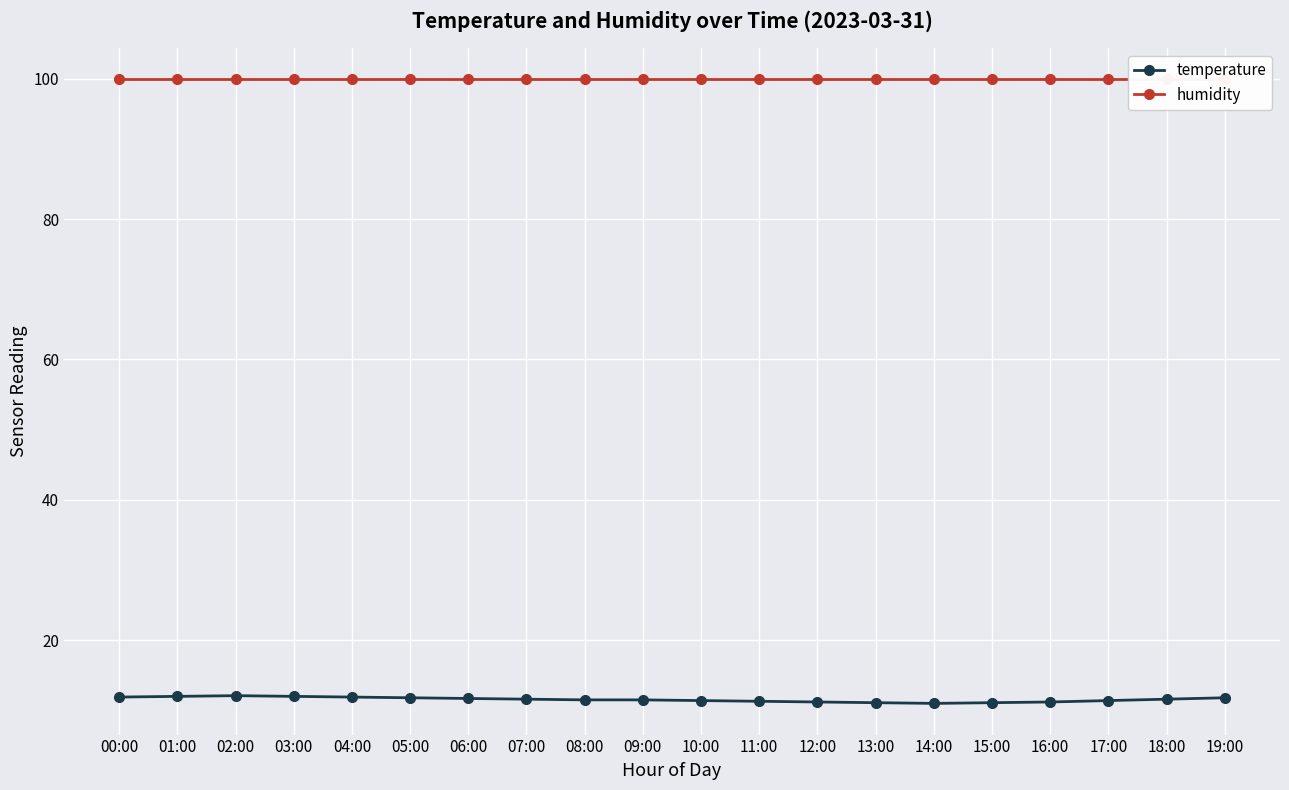

What position from the left is 05:00?

6